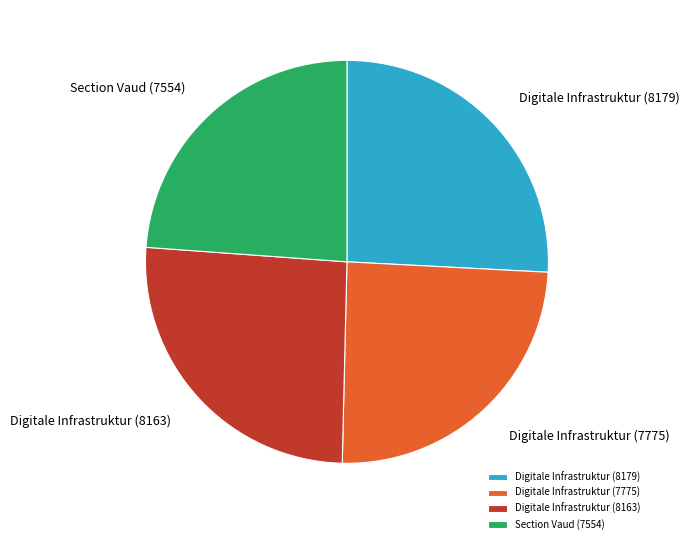

Count the number of slices in the pie.

4